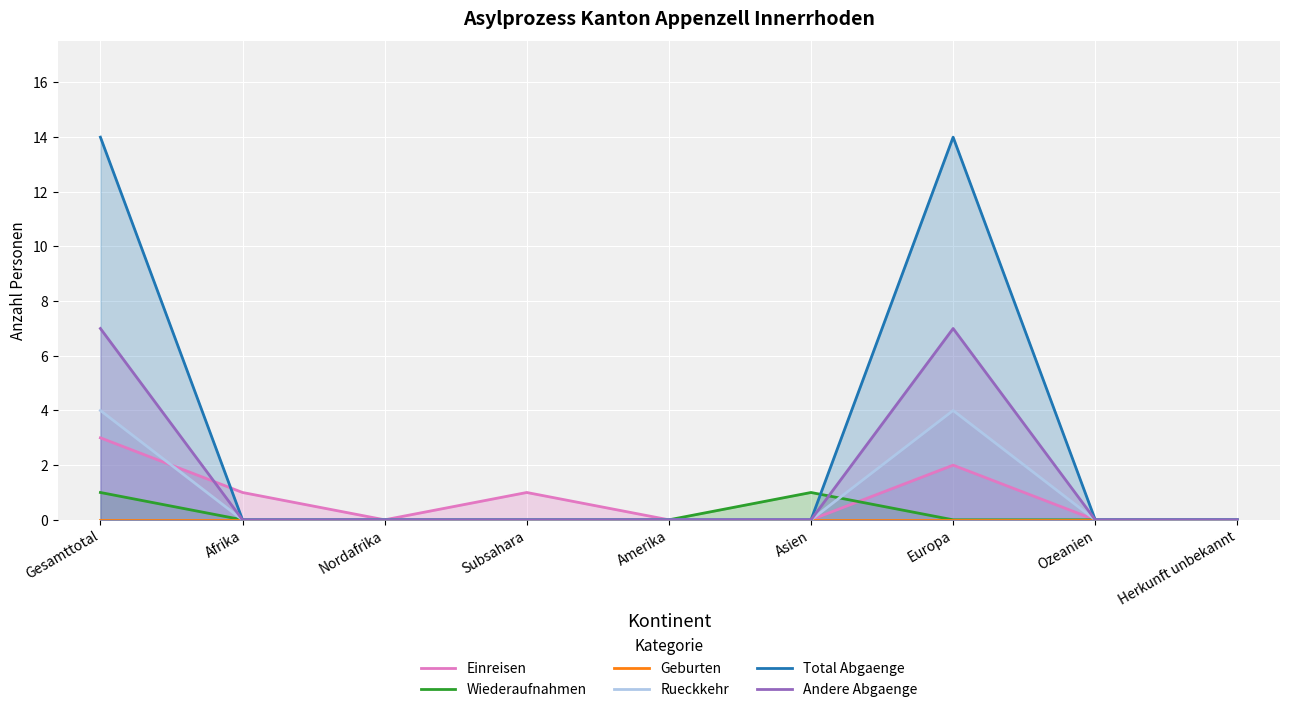

Which series changed the most between Gesamttotal and Afrika?

Total Abgaenge